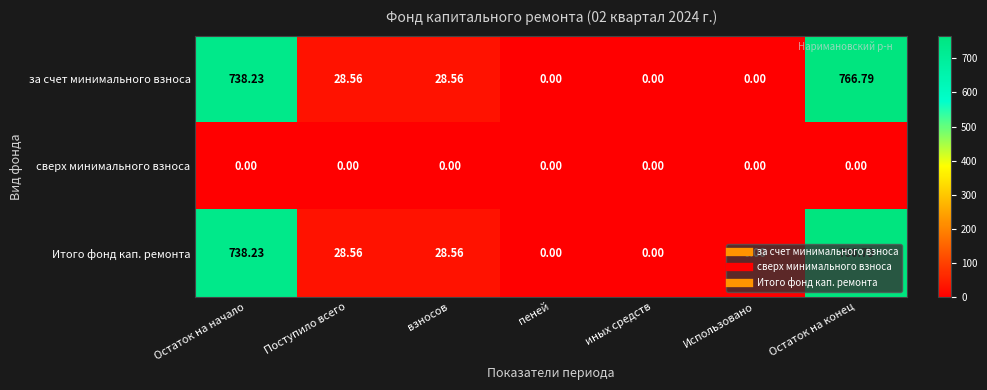

At which label does Итого фонд кап. ремонта first exceed 28?

Остаток на начало